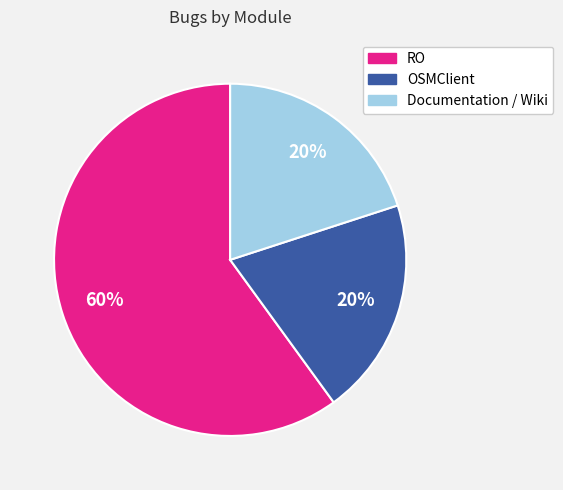

True or false: Documentation / Wiki accounts for 10% of the total.

False